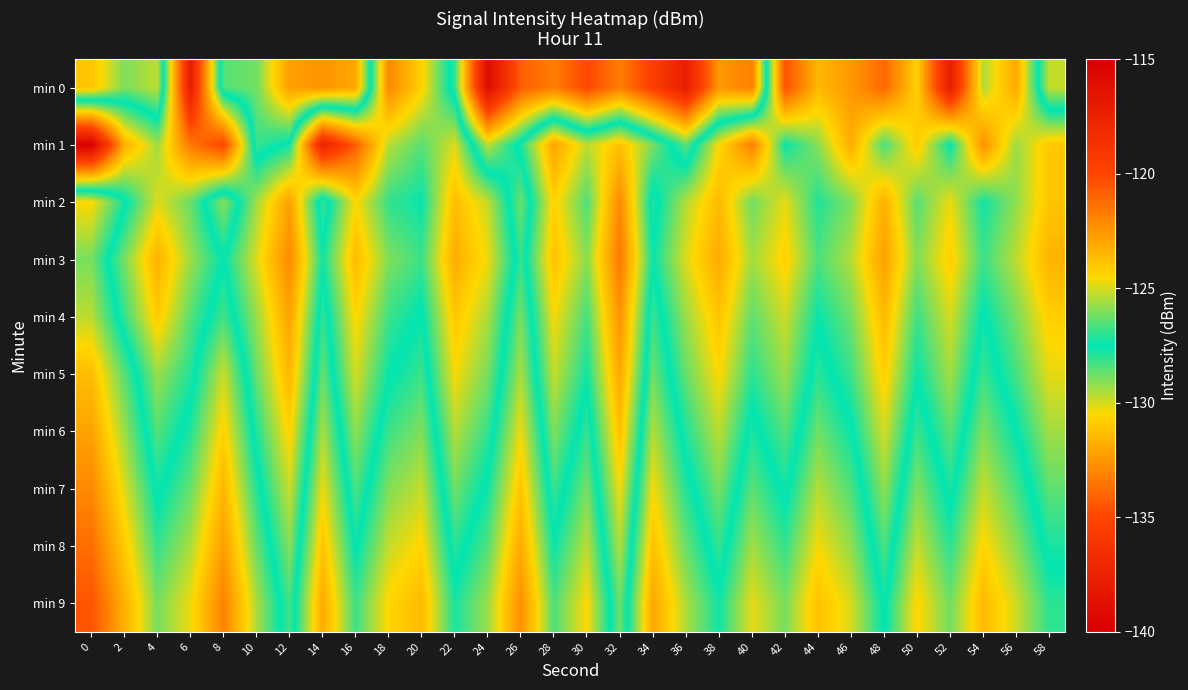

At 40, list the series in order from largest to smallest.

min 0, min 9, min 8, min 7, min 6, min 5, min 4, min 2, min 3, min 1